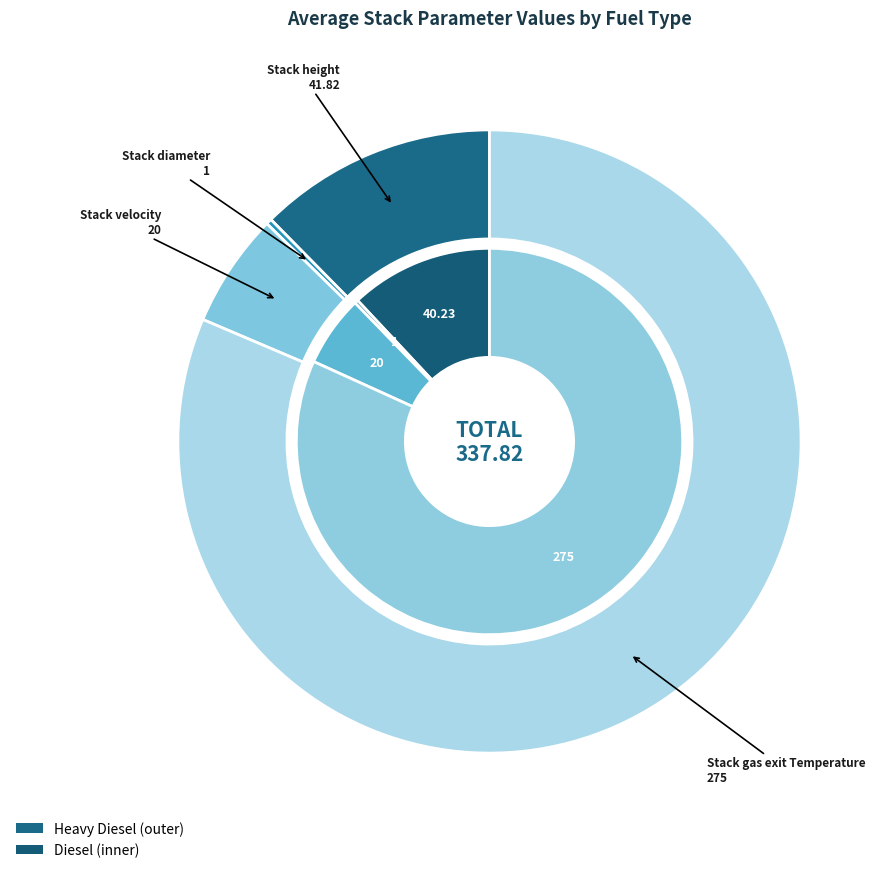

How many segments does this pie chart have?

4